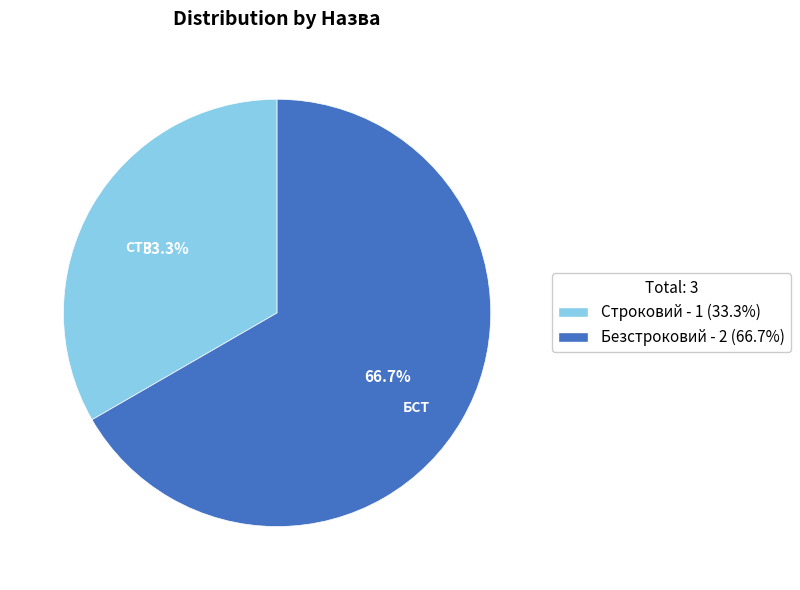

To the nearest percent, what is the difference between the Безстроковий and Строковий slice percentages?

33%